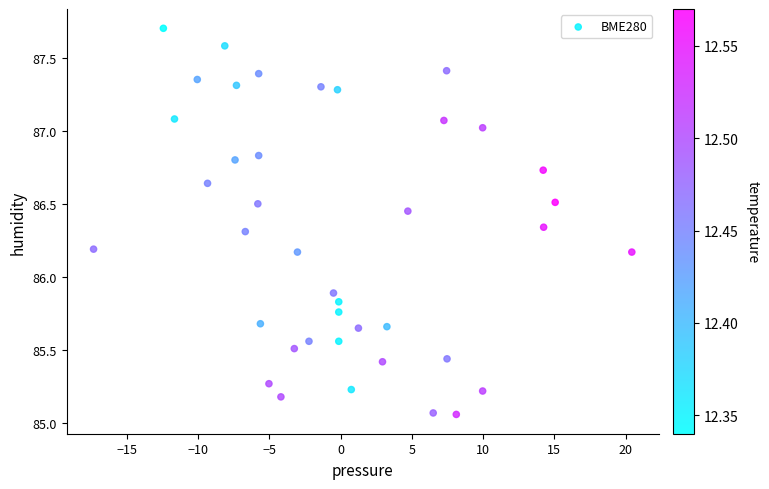

What is the range of Y values (max minus min)?

2.6